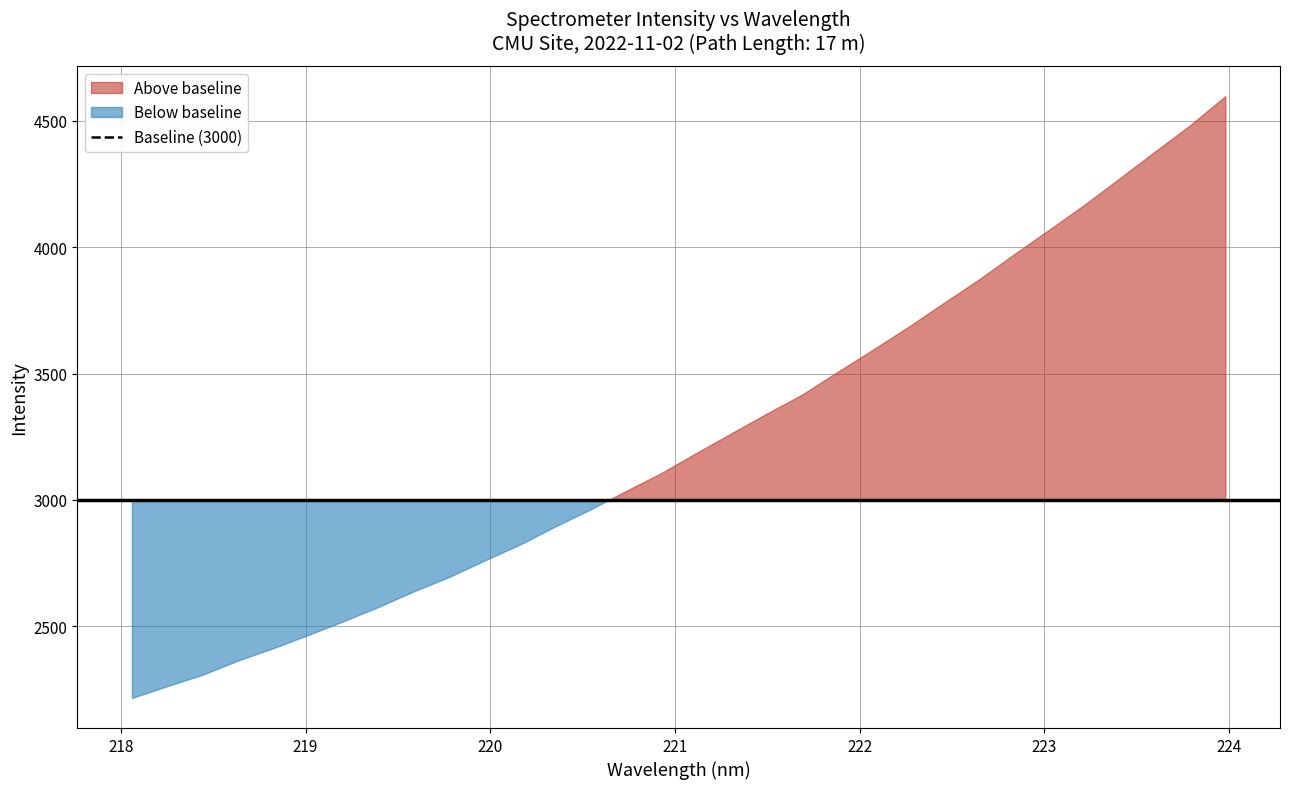

True or false: the data shows 948.6 at 223.0264.

False